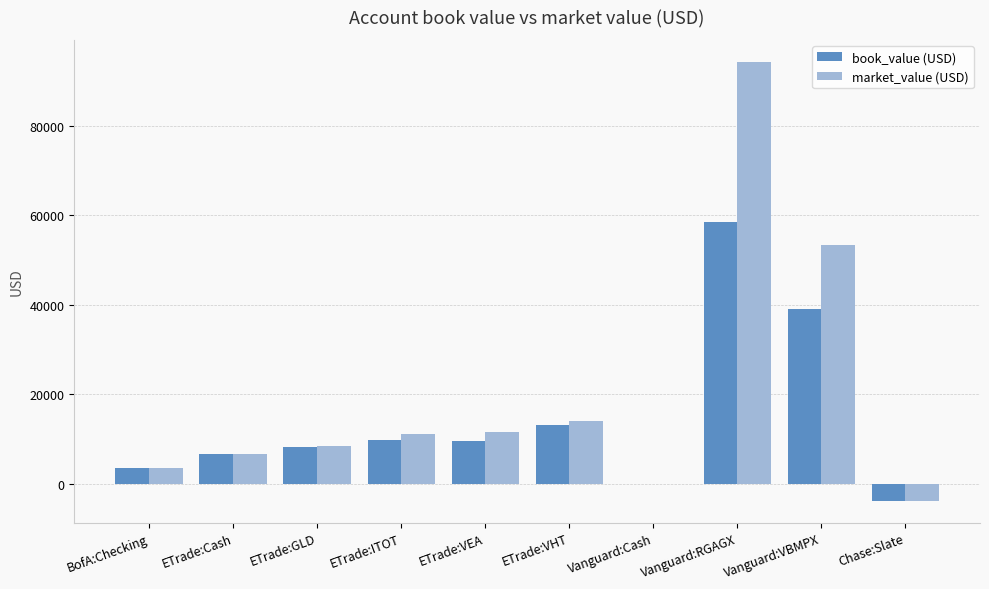

Is it true that book_value (USD) equals 17070.4 at ETrade:ITOT?

False